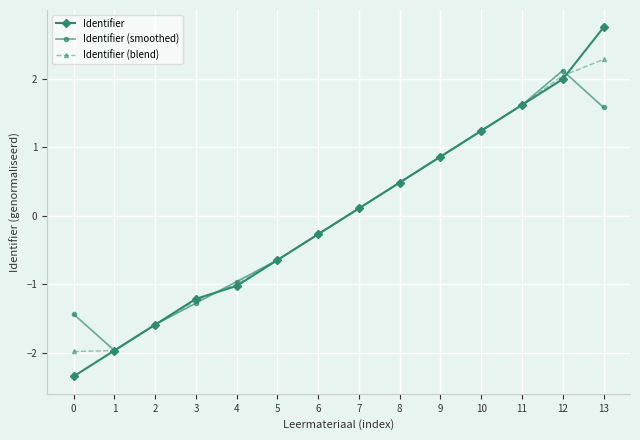

Does the chart have visible grid lines?

Yes